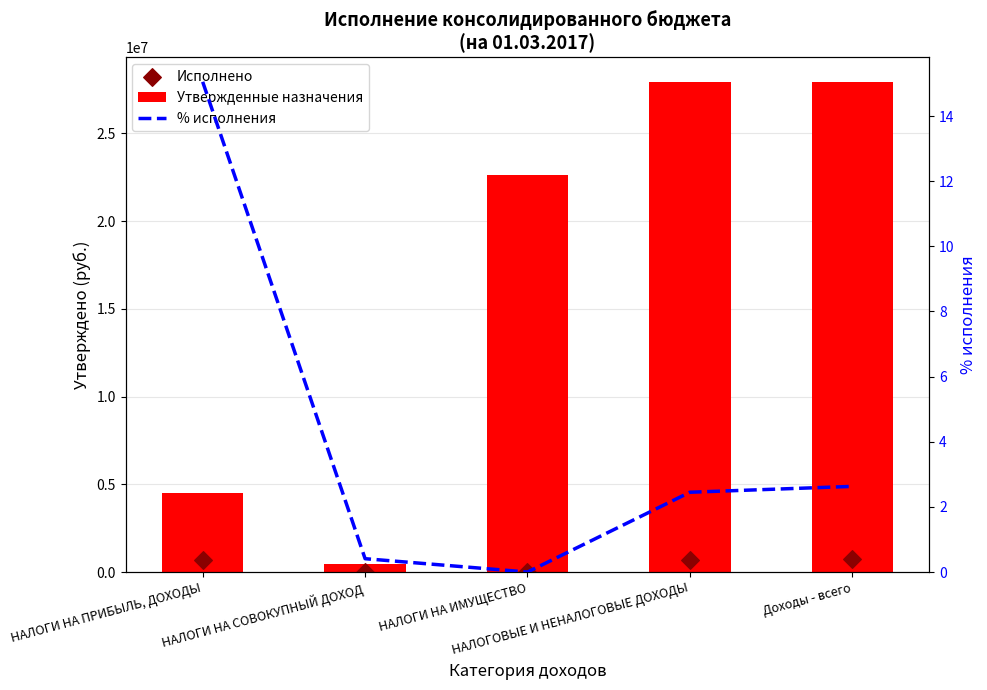

Is the value of % исполнения at НАЛОГИ НА ИМУЩЕСТВО greater than the value of Исполнено at НАЛОГИ НА ИМУЩЕСТВО?

No